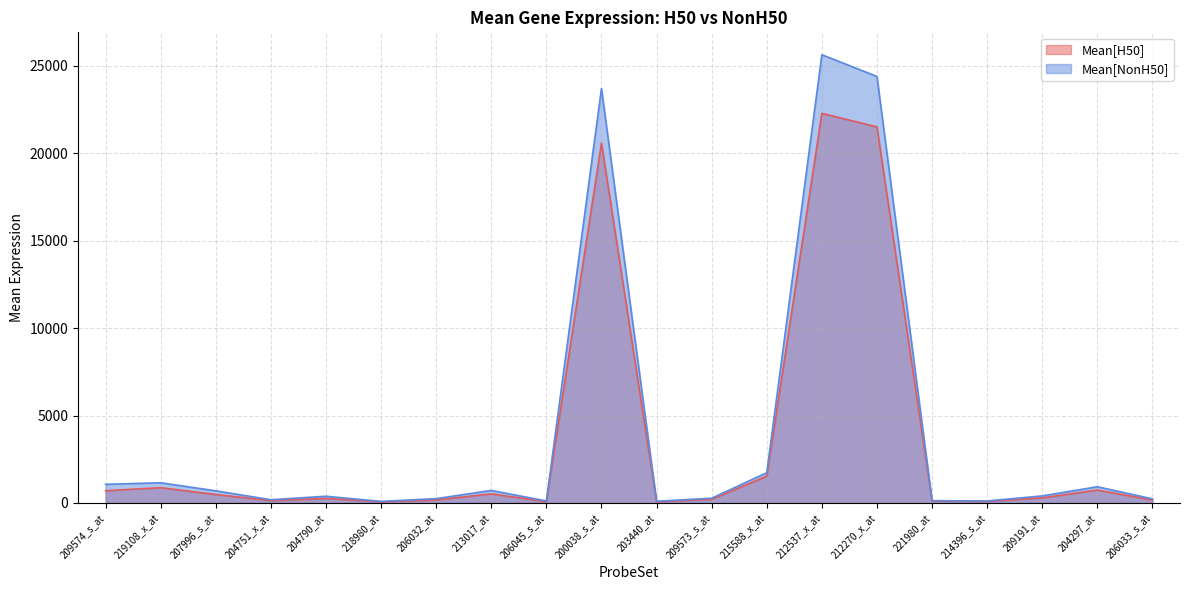

What is the total value across all series at 212270_x_at?

45909.1